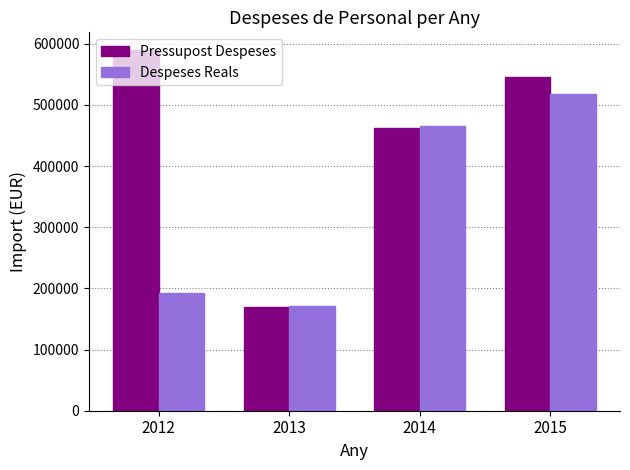

What are all the series names shown in the legend?

Pressupost Despeses, Despeses Reals